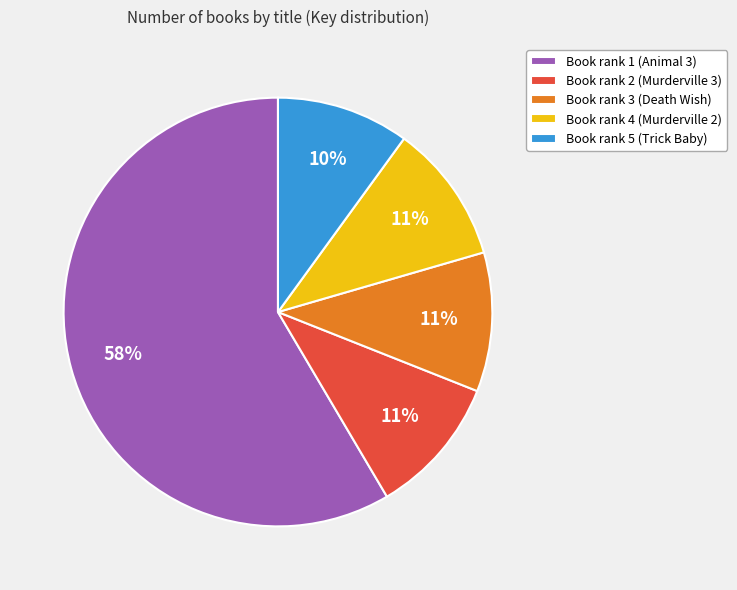

True or false: Book rank 3 (Death Wish) accounts for 1% of the total.

False